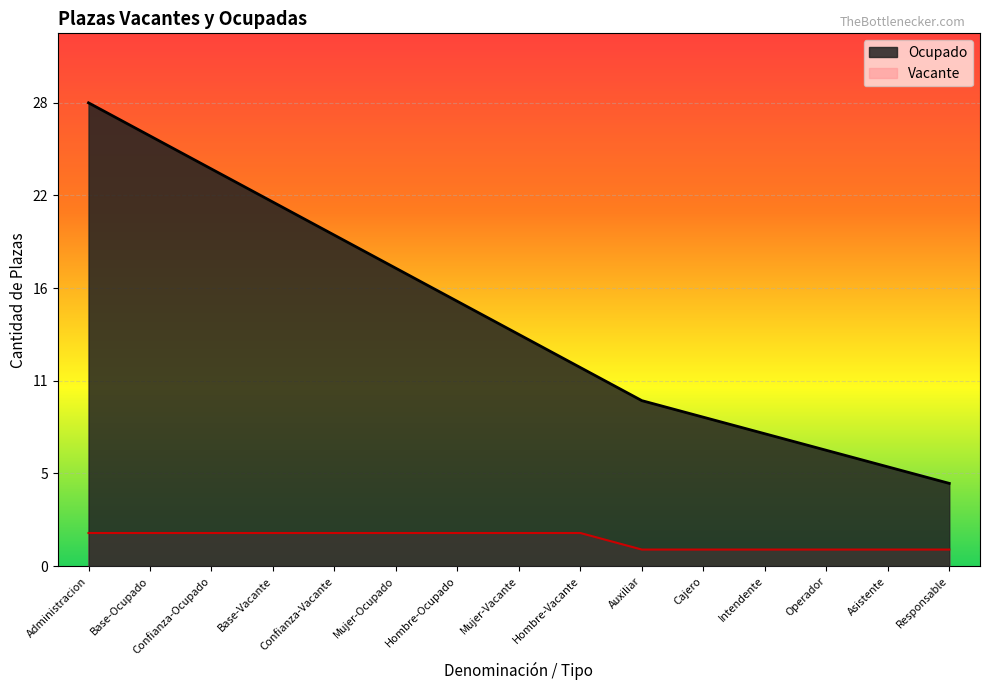

List the labels in order of value, largest first.

Administracion, Base-Ocupado, Confianza-Ocupado, Base-Vacante, Confianza-Vacante, Mujer-Ocupado, Hombre-Ocupado, Mujer-Vacante, Hombre-Vacante, Auxiliar, Cajero, Intendente, Operador, Asistente, Responsable